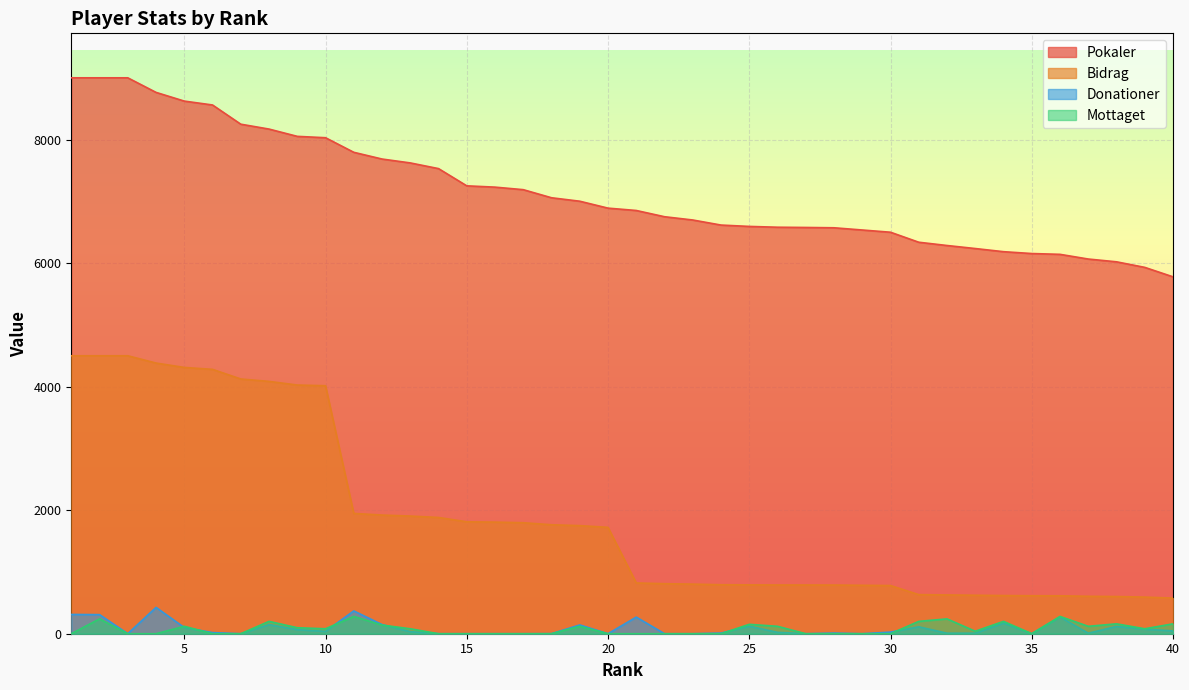

What is the value of the Donationer point at the 26th from the left?

22